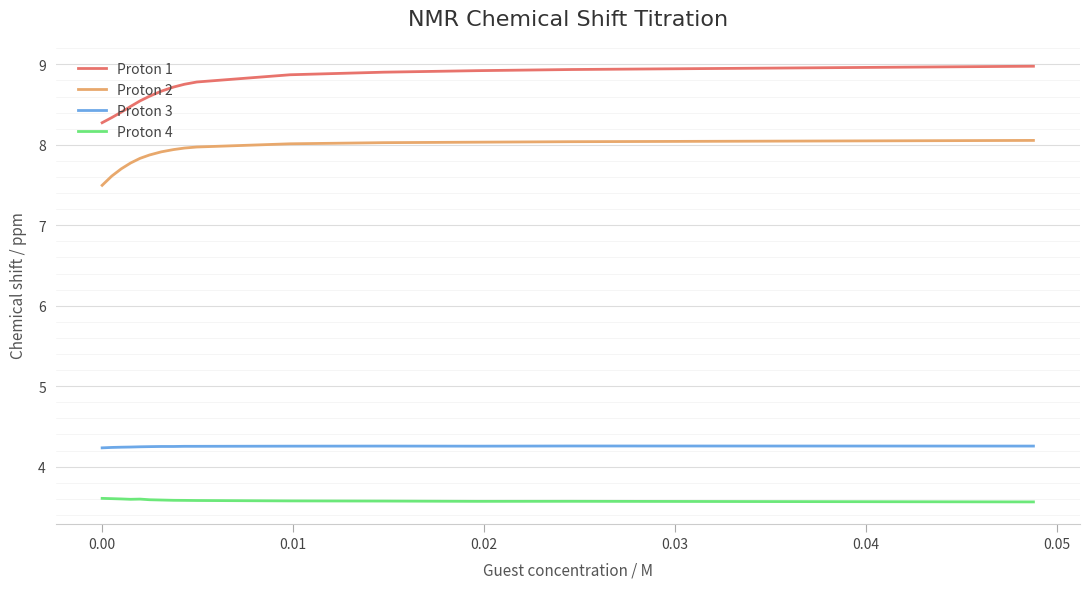

How many lines are shown in the chart?

4